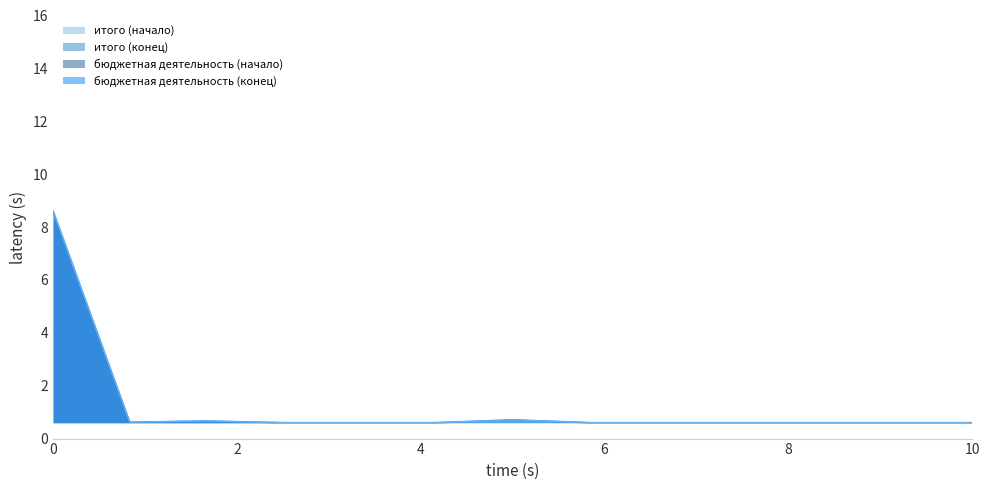

Reading left to right, what are all the values shown in this chart?

бюджетная деятельность (начало): 8.6	0.6	0.7	0.6	0.6	0.6	0.7	0.6	0.6	0.6	0.6	0.6	0.6
итого (начало): 8.6	0.6	0.7	0.6	0.6	0.6	0.7	0.6	0.6	0.6	0.6	0.6	0.6